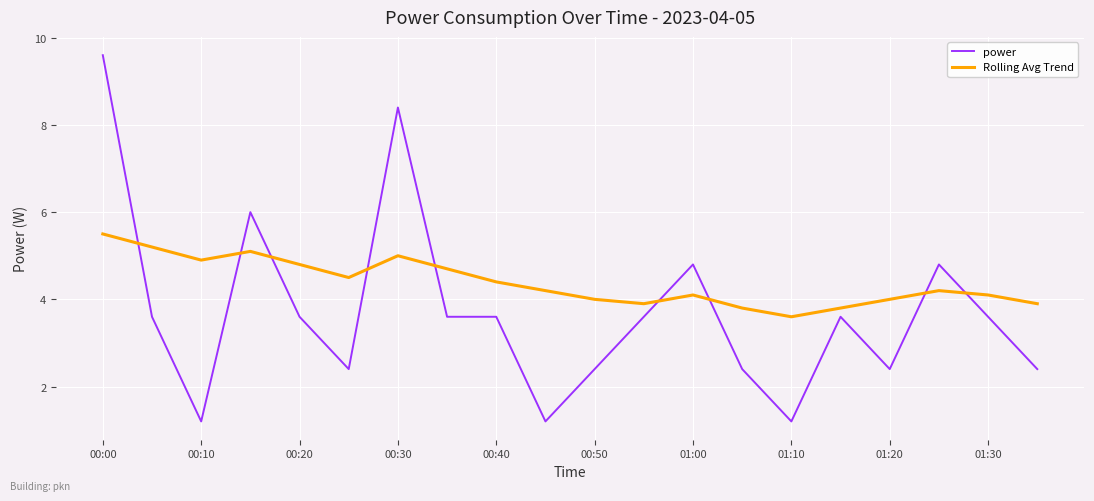

How many values in the power series exceed 3?

12